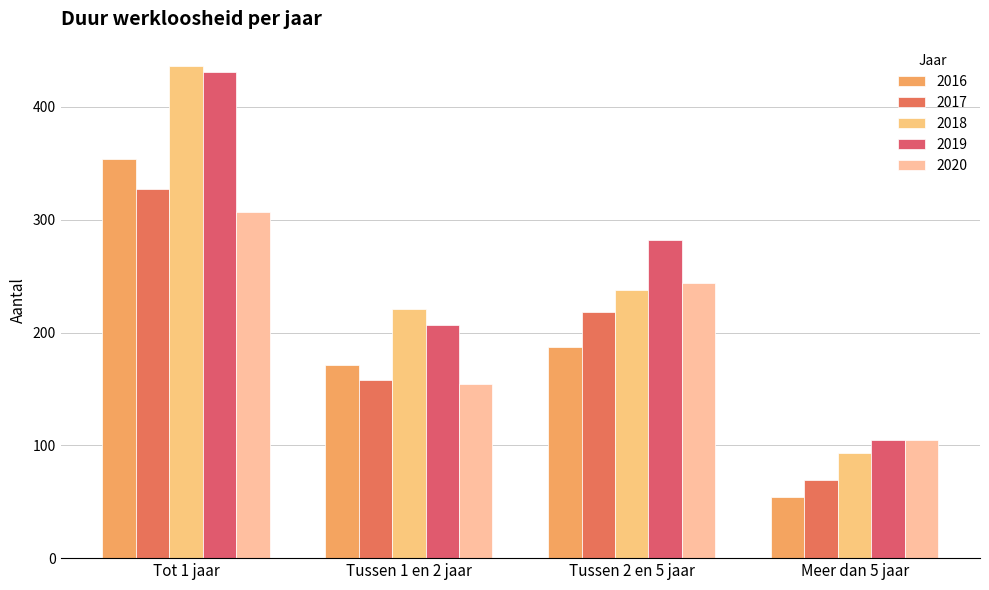

What is the label of the 1st bar from the left?

Tot 1 jaar